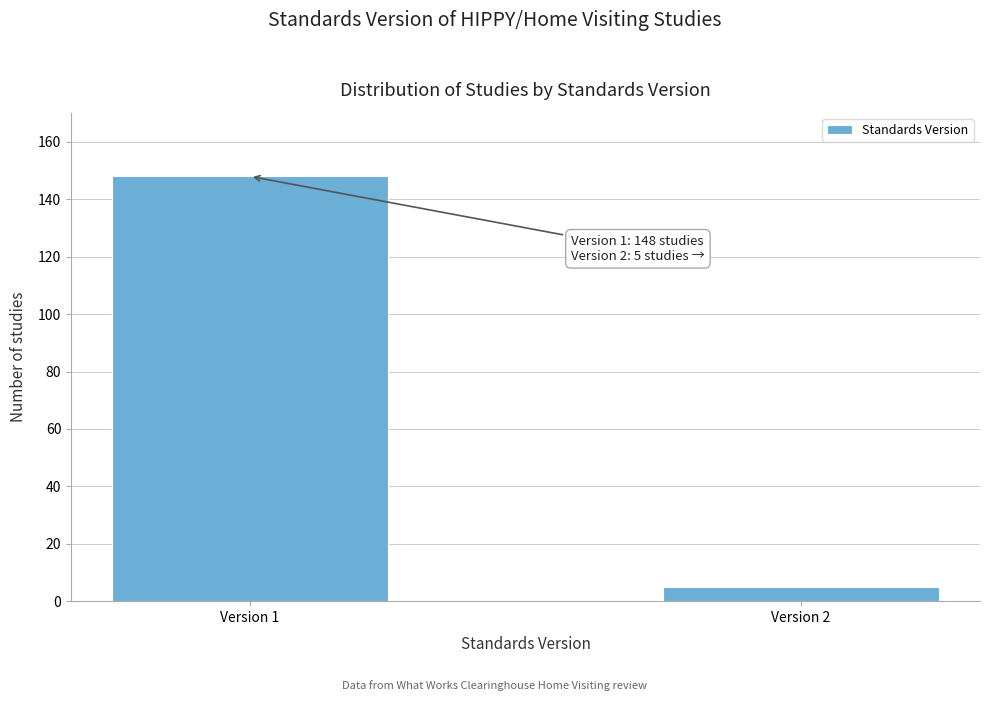

Reading left to right, list all the values displayed in this chart.

Version 1=148	Version 2=5